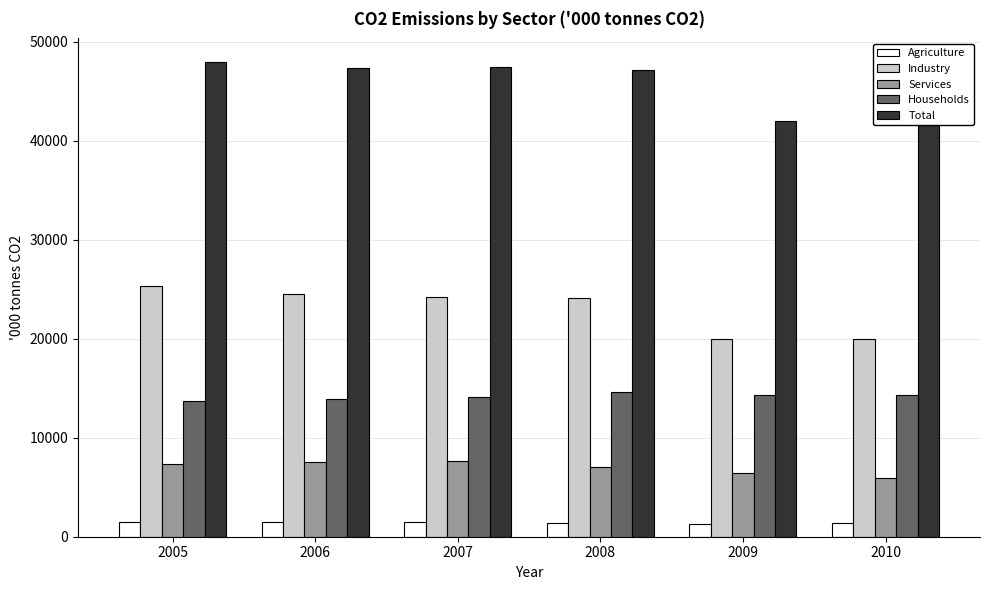

Which series has the largest total across all categories?

Total